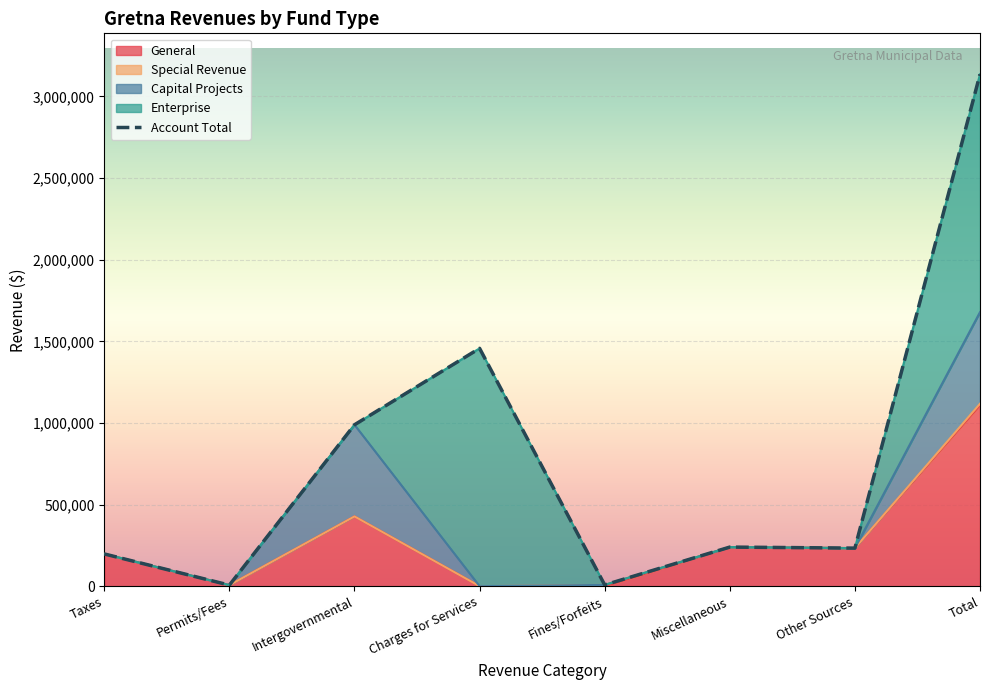

How many lines are shown in the chart?

5